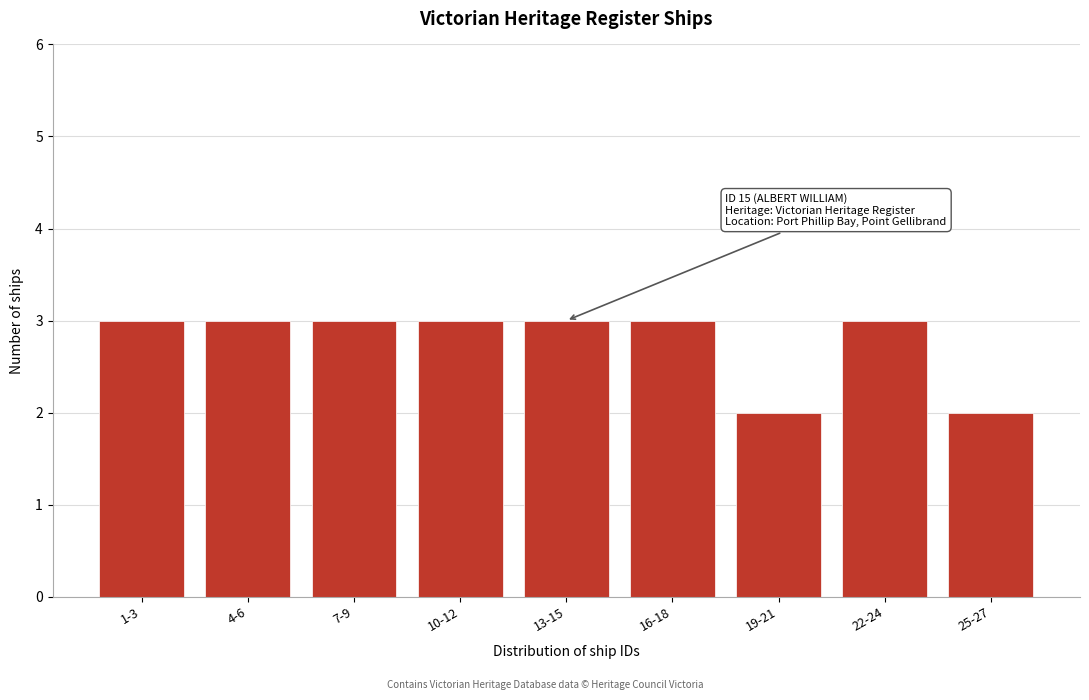

Reading left to right, extract all data points from this chart.

1-3=3	4-6=3	7-9=3	10-12=3	13-15=3	16-18=3	19-21=2	22-24=3	25-27=2